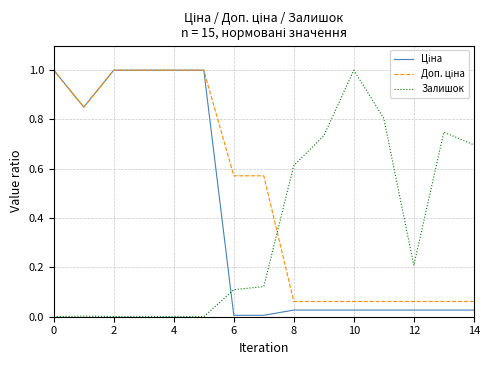

What is the maximum value shown in the chart?

1.0